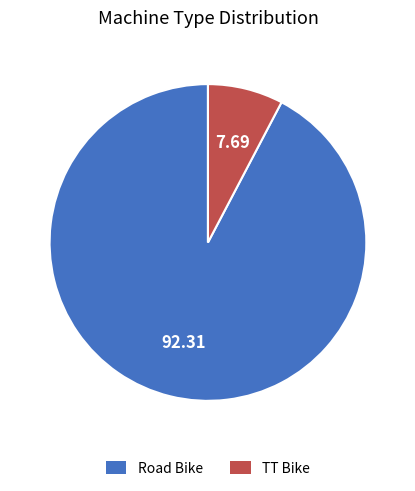

Is there a majority slice in this chart?

Yes